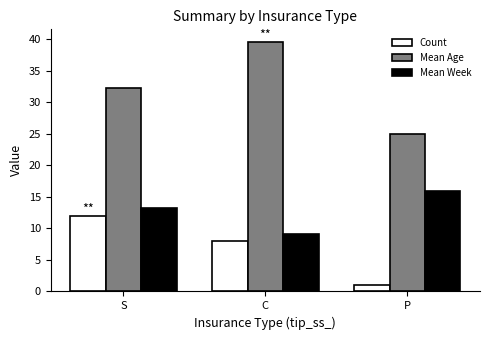

What is the average value of the Count series?

7.0